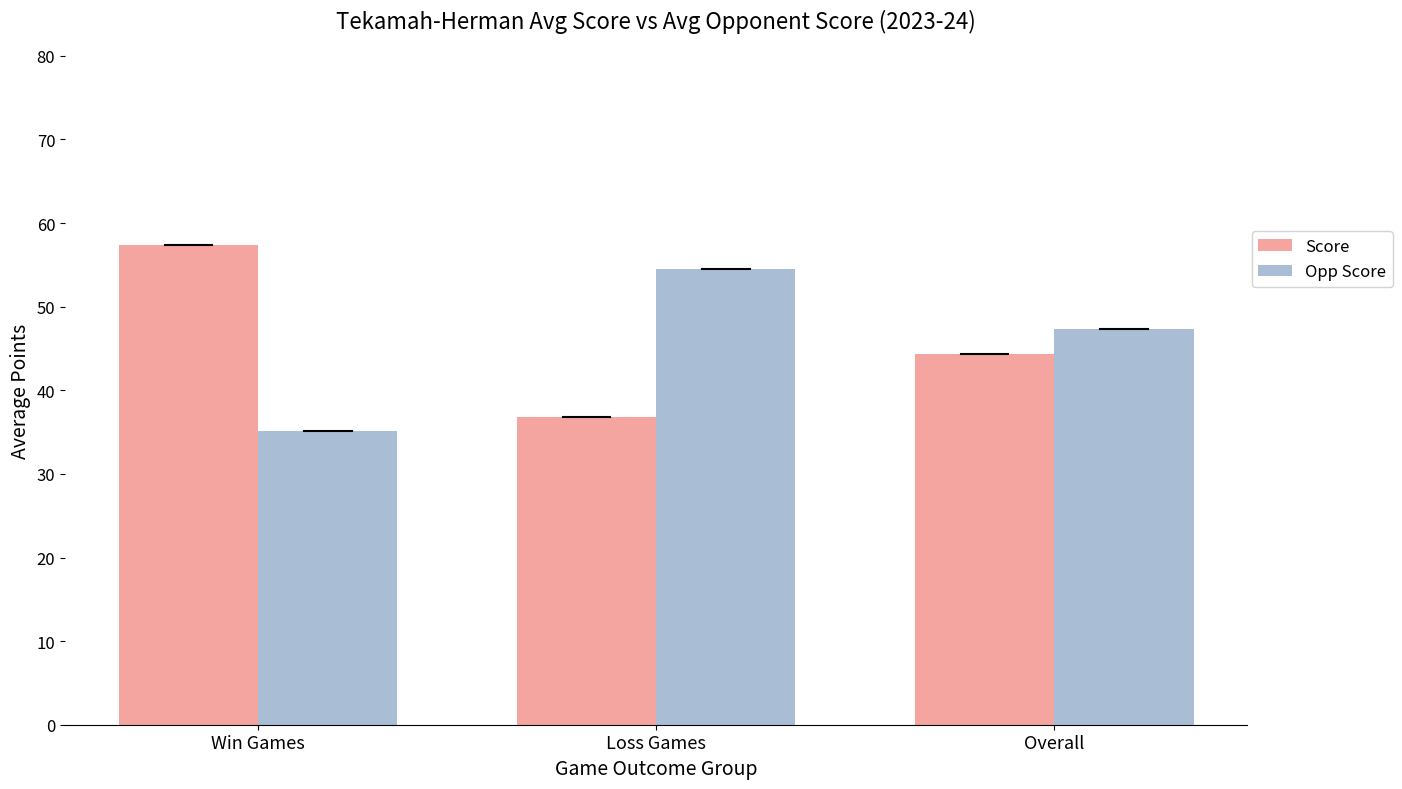

Rank the categories by Opp Score value from lowest to highest.

Win Games, Overall, Loss Games